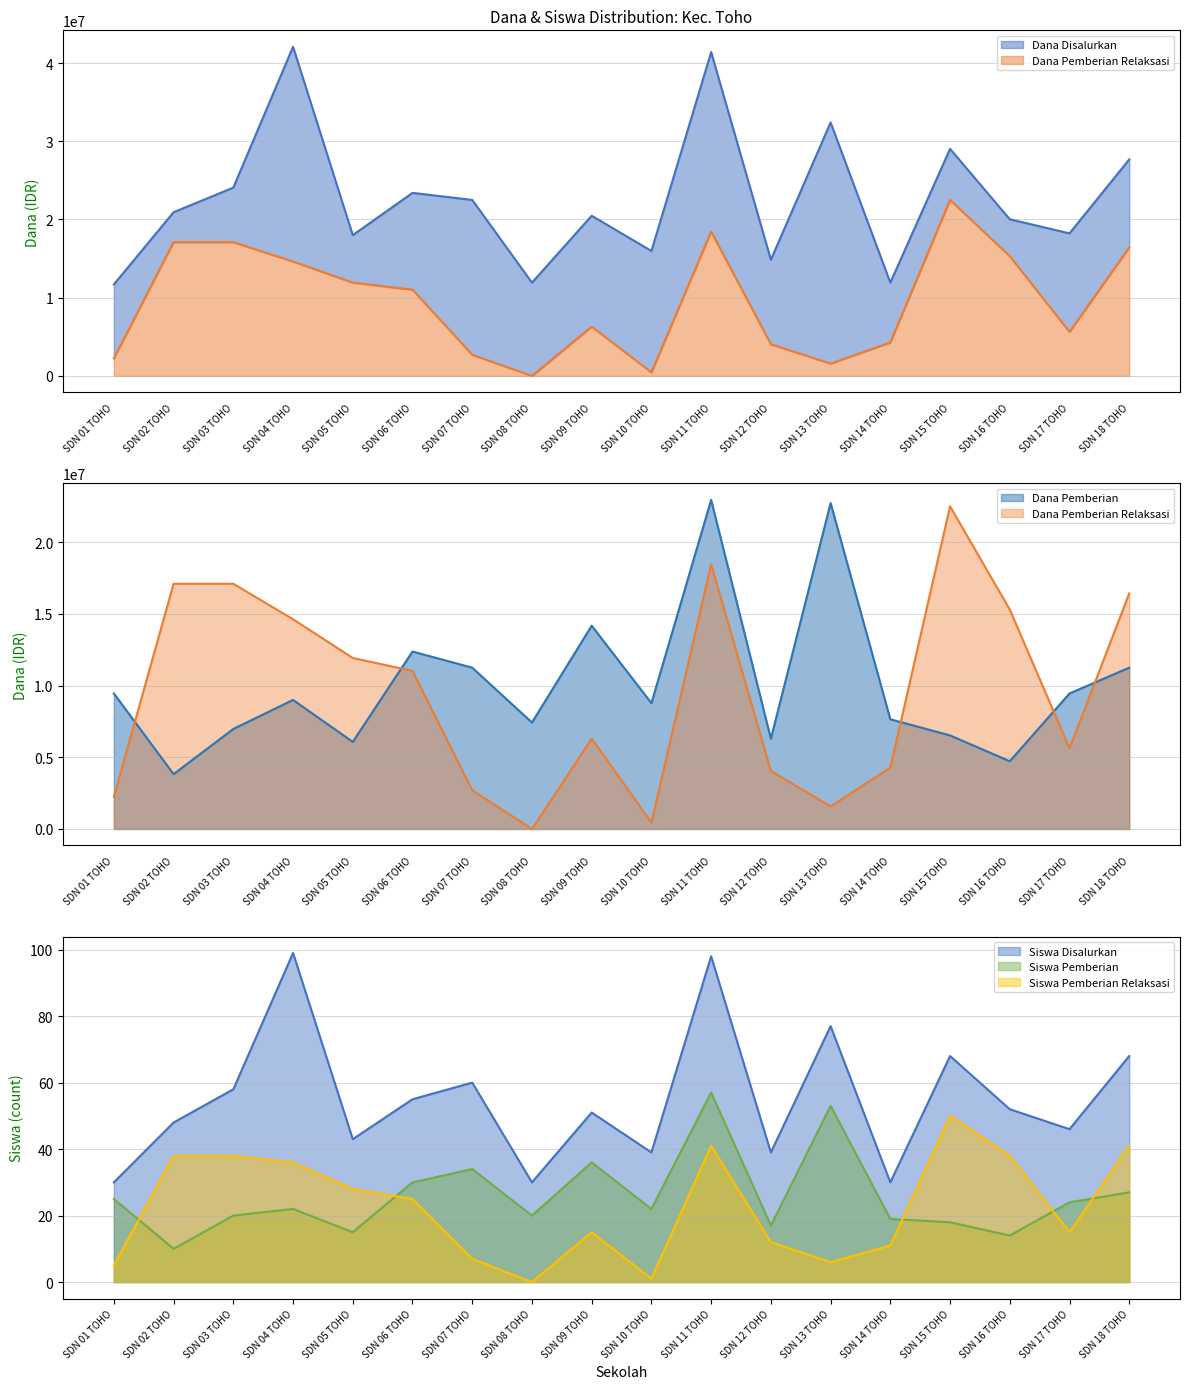

Which has a higher value, SDN 13 TOHO or SDN 08 TOHO?

SDN 13 TOHO